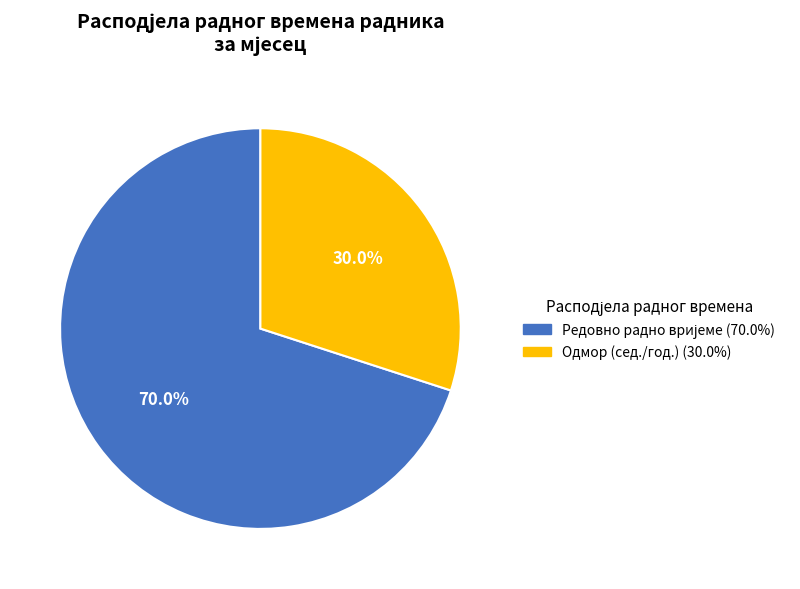

Is there any slice that represents more than half of the pie?

Yes